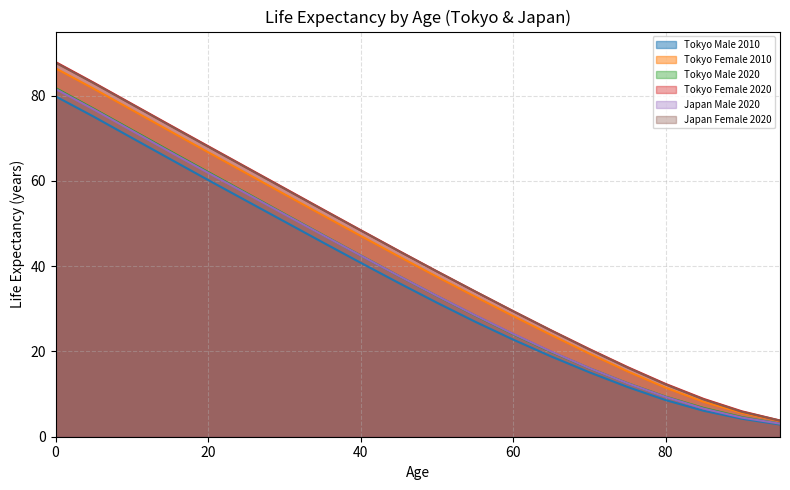

How many distinct data groups are displayed?

6